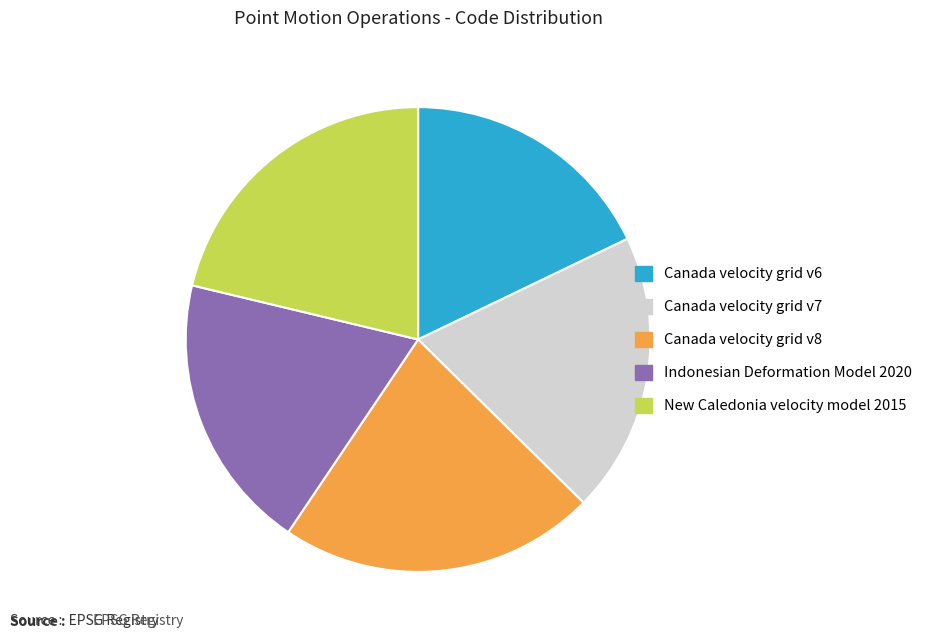

Combined, do New Caledonia velocity model 2015 and Canada velocity grid v8 account for over 50%?

No